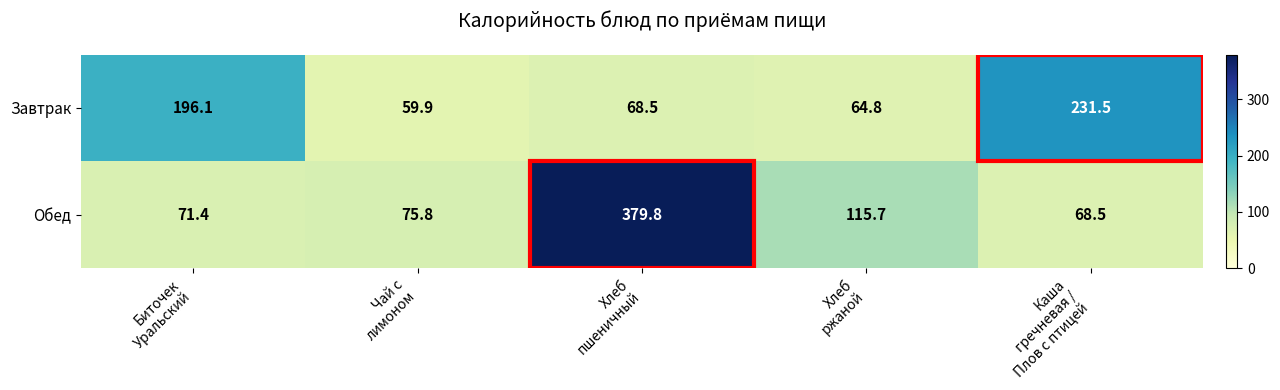

What is the difference between the maximum and minimum values in the Обед series?

311.3